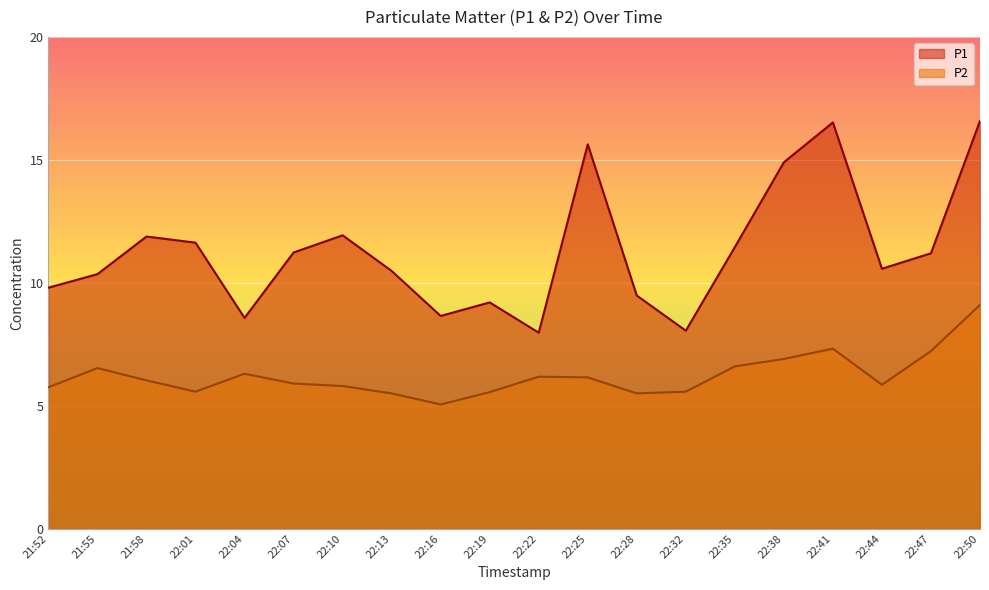

Reading right to left, extract all data points from this chart.

P1: 16.6	11.2	10.6	16.5	14.9	11.4	8.1	9.5	15.6	8.0	9.2	8.7	10.5	11.9	11.2	8.6	11.6	11.9	10.3	9.8
P2: 9.1	7.2	5.8	7.3	6.9	6.6	5.6	5.5	6.2	6.2	5.5	5.0	5.5	5.8	5.9	6.3	5.6	6.0	6.5	5.8